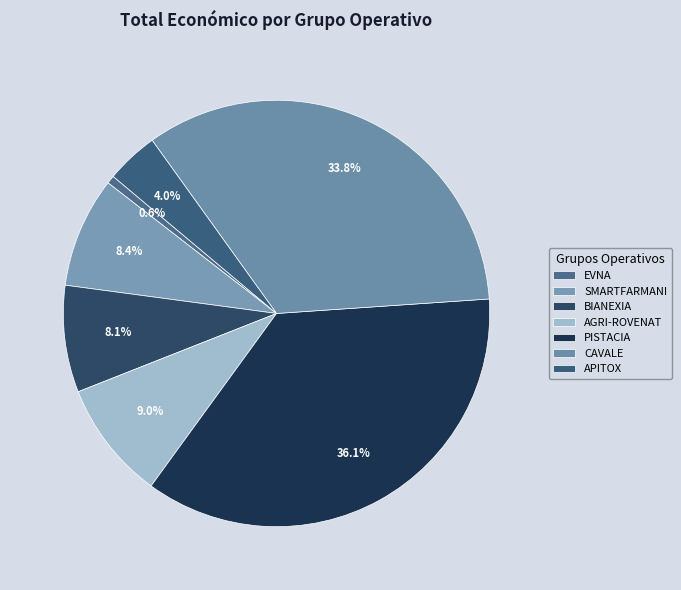

How many slices are in this pie chart?

7